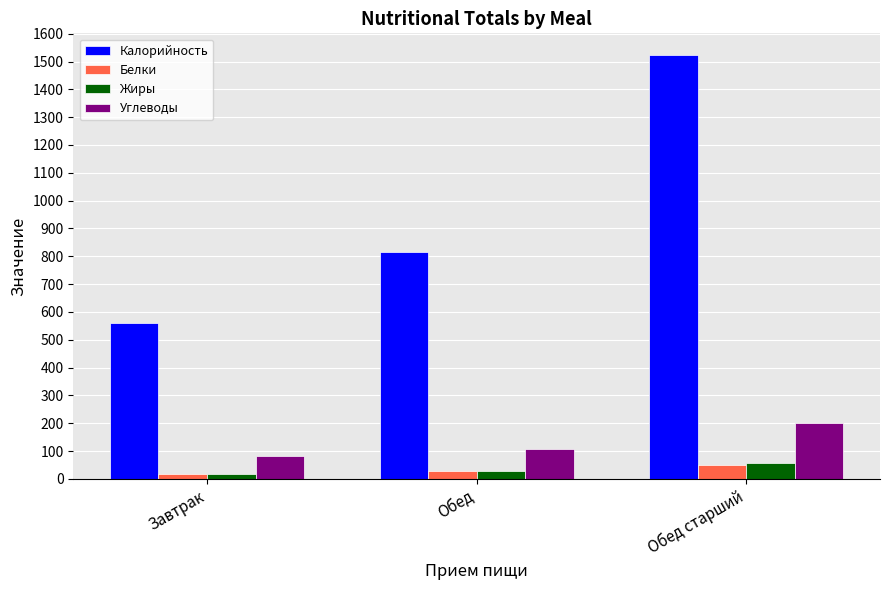

What is the spread (max minus min) of values at Обед старший?

1473.3